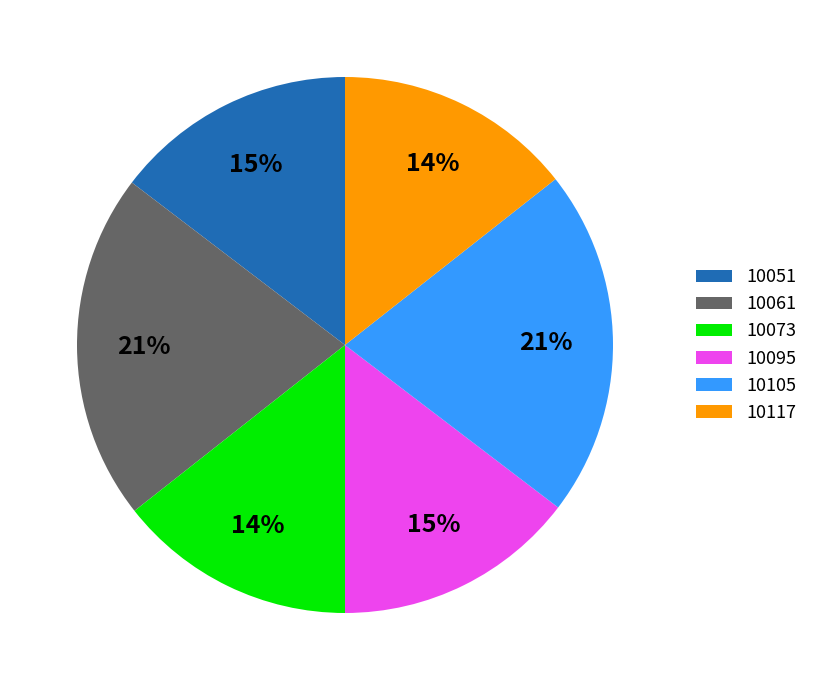

True or false: 10117 accounts for 23% of the total.

False